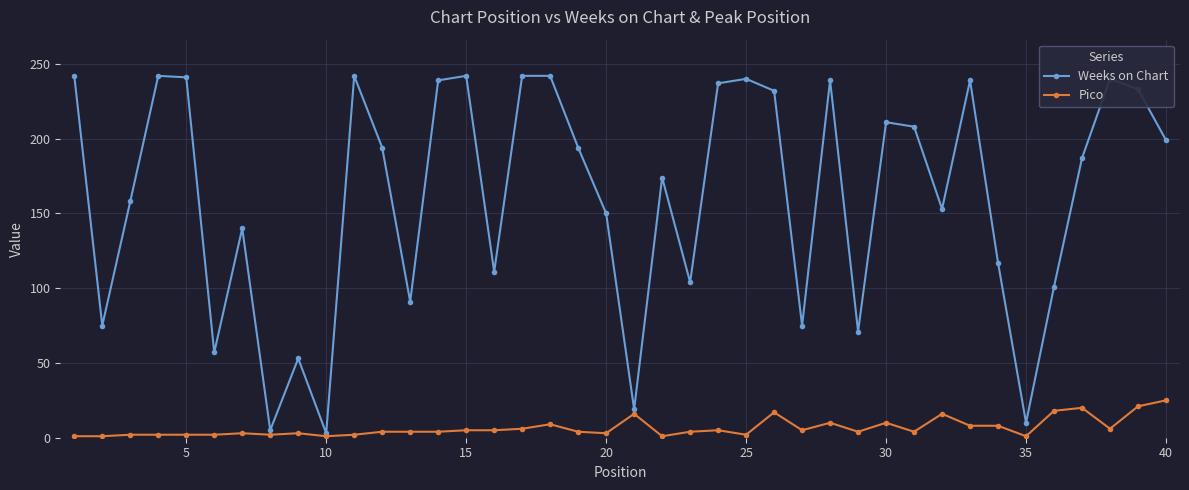

At how many categories does at least one series exceed 204?

17